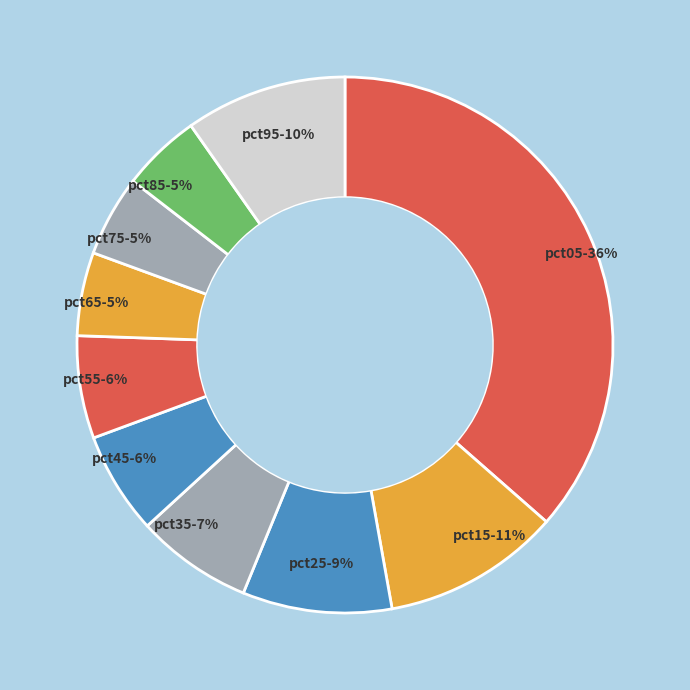

Which category has the smallest portion of the pie?

pct85